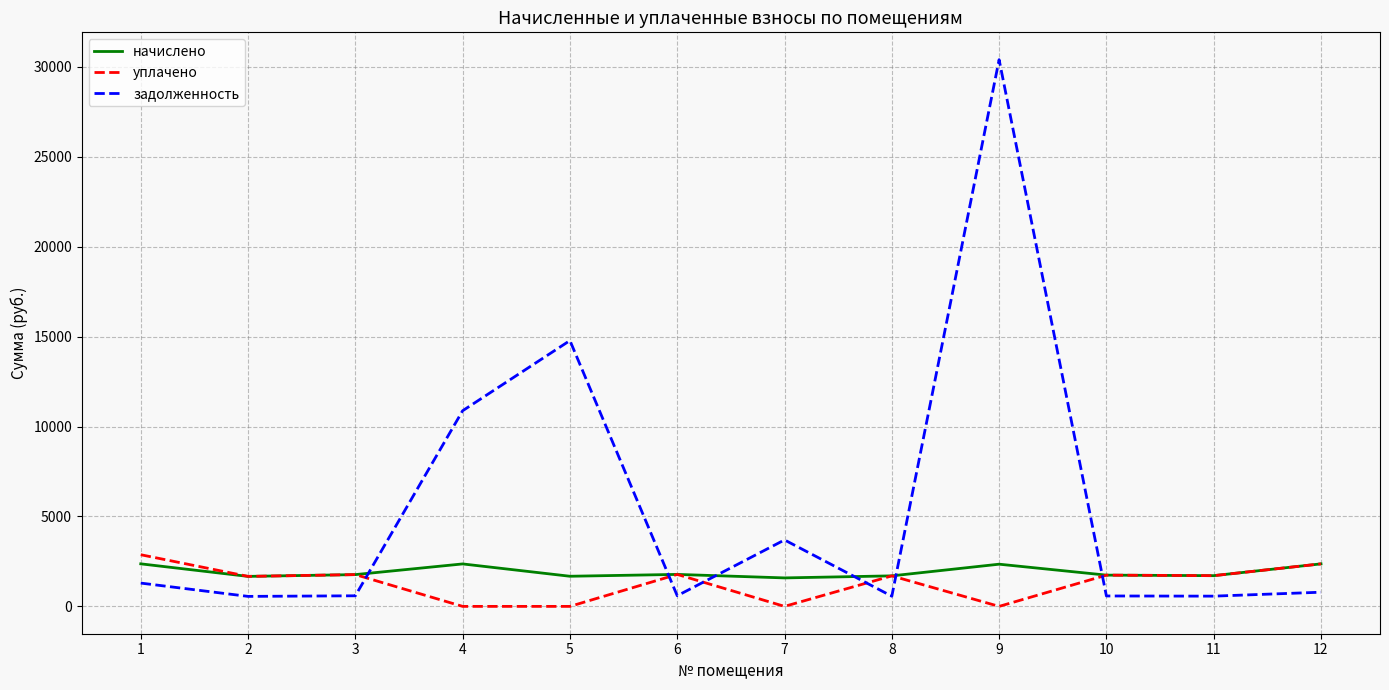

List the series in order of their overall mean, highest first.

задолженность, начислено, уплачено